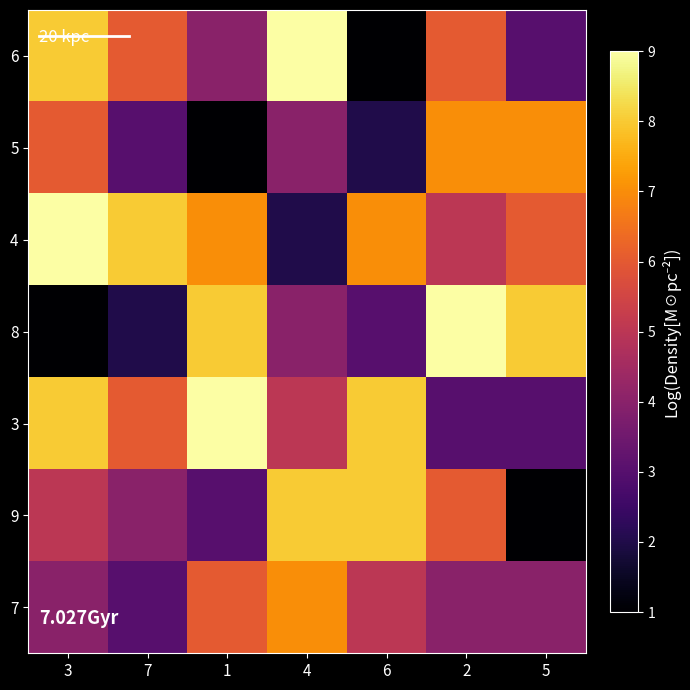

How many categories are shown in the chart?

7